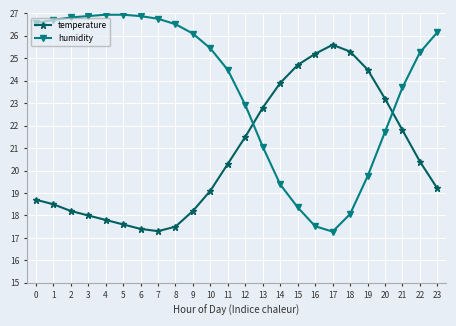

List the series in order of their overall mean, lowest first.

temperature, humidity